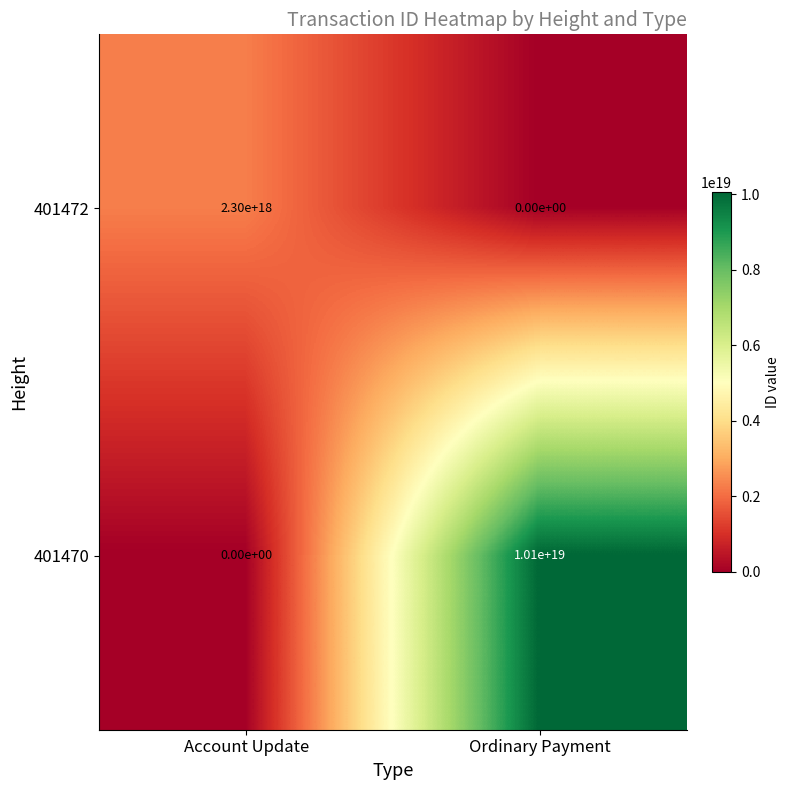

Count the number of data series in this chart.

2